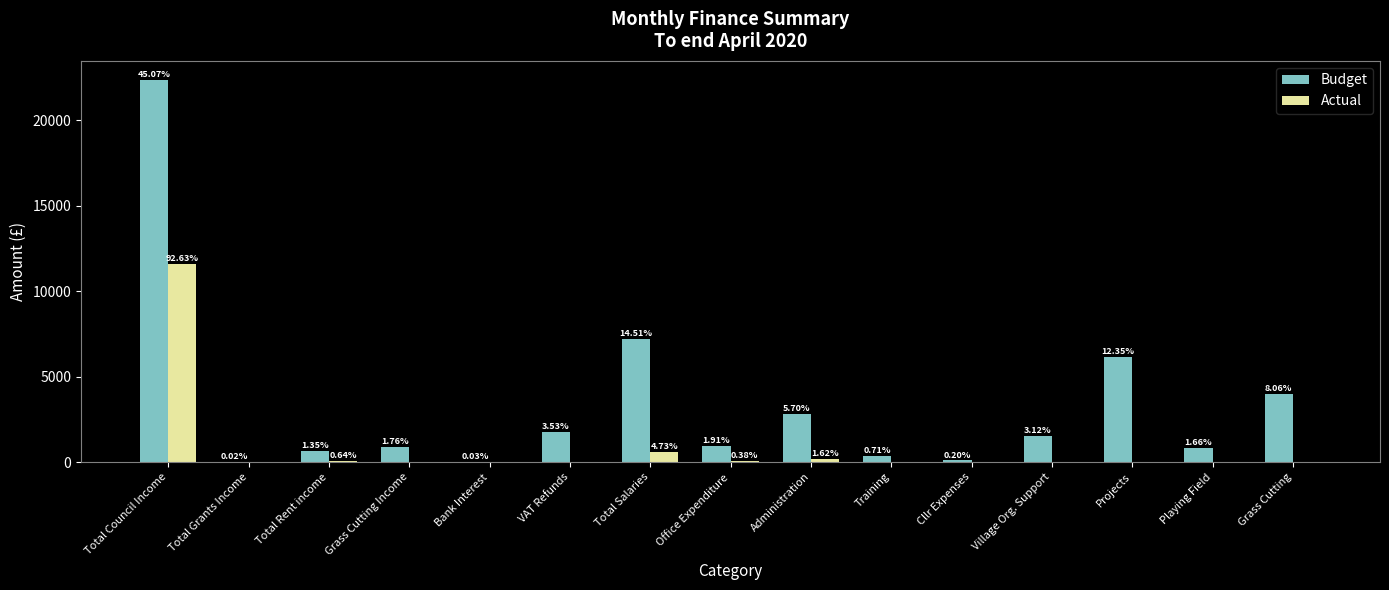

What is the greatest value displayed?

22363.0